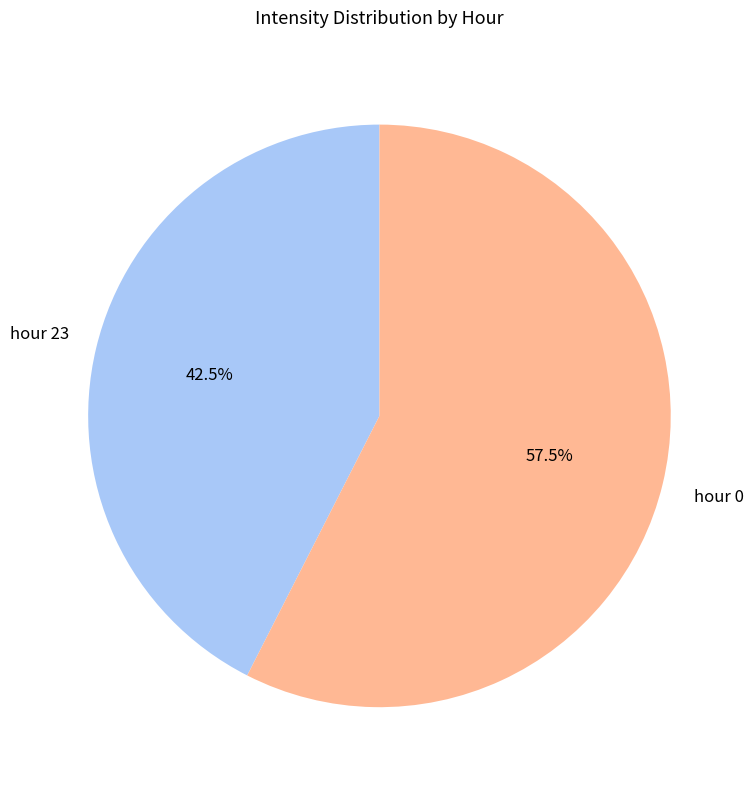

Is there any slice that represents more than half of the pie?

Yes